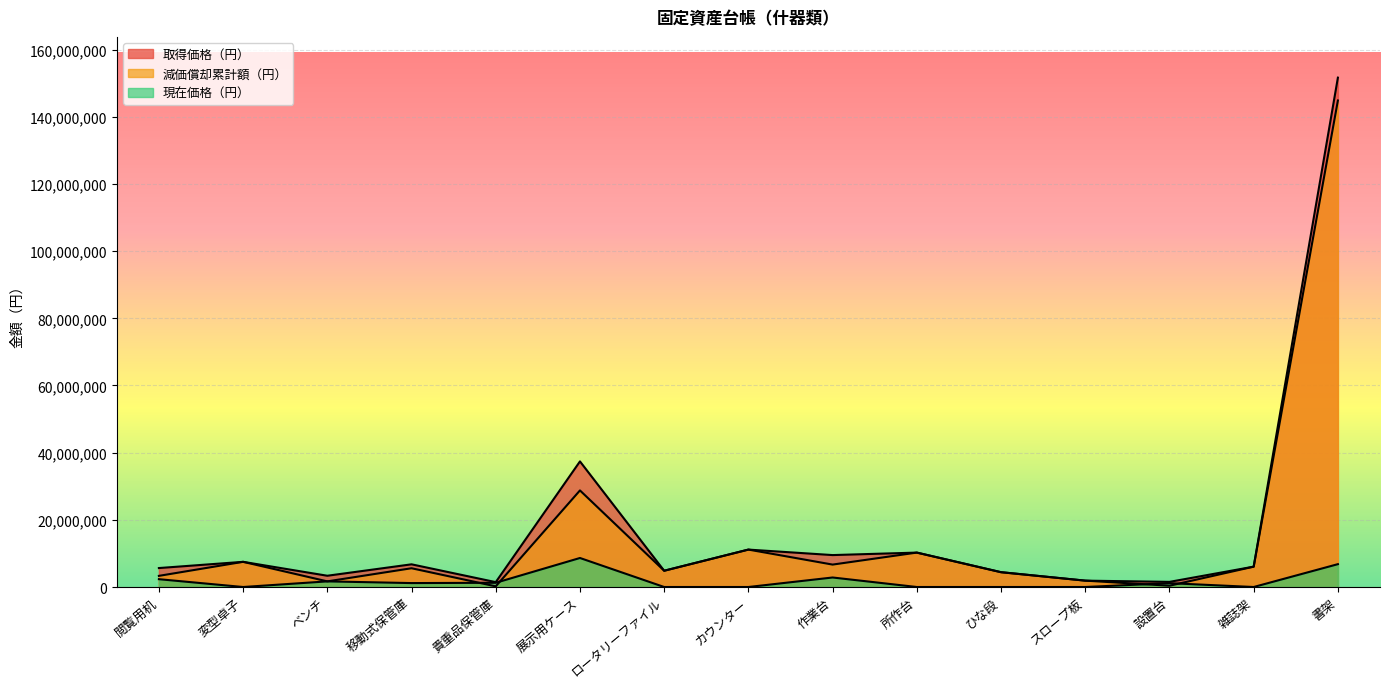

Is it true that 取得価格（円） equals 37395000 at 展示用ケース?

True